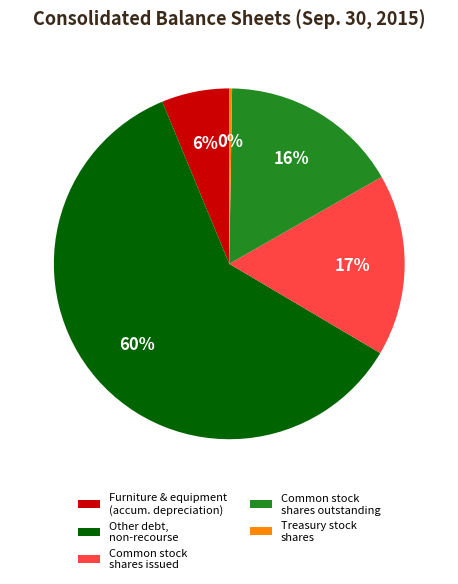

Combined, do Common stock shares issued and Common stock shares outstanding account for over 50%?

No